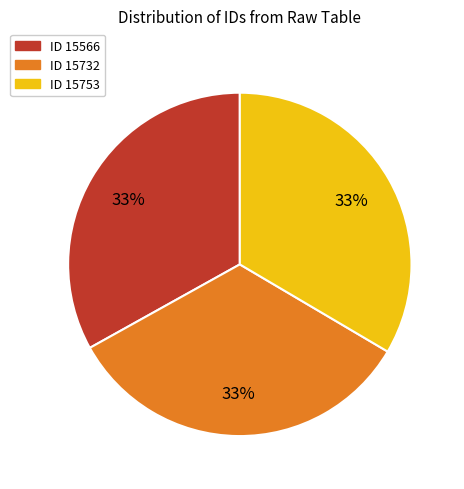

Is there any slice that represents more than half of the pie?

No